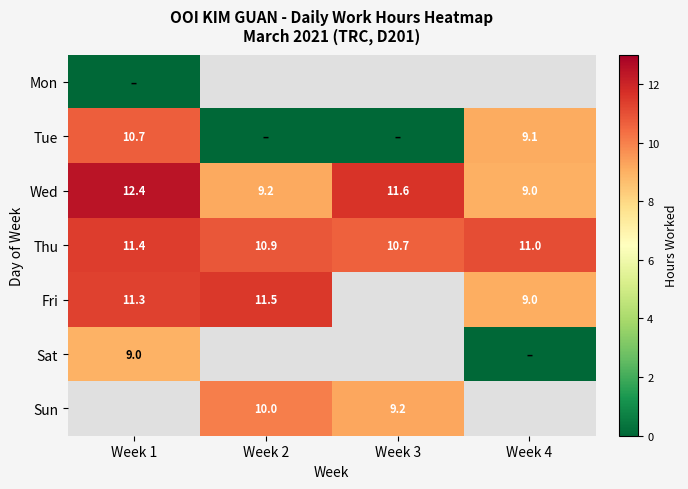

At which label does Wed first exceed 11?

Week 1